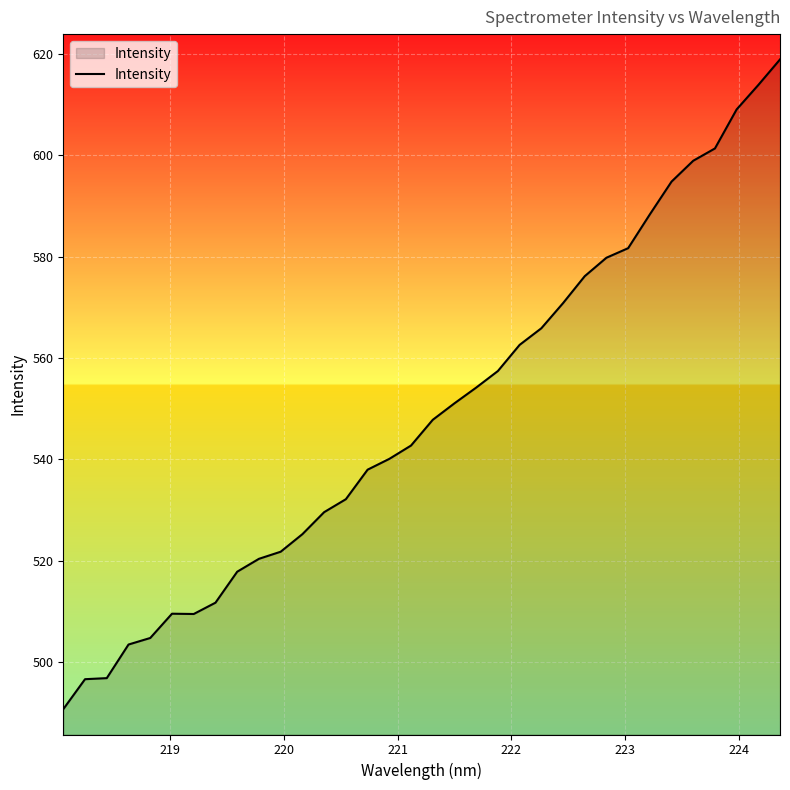

What is the difference between the maximum and minimum values?

128.2